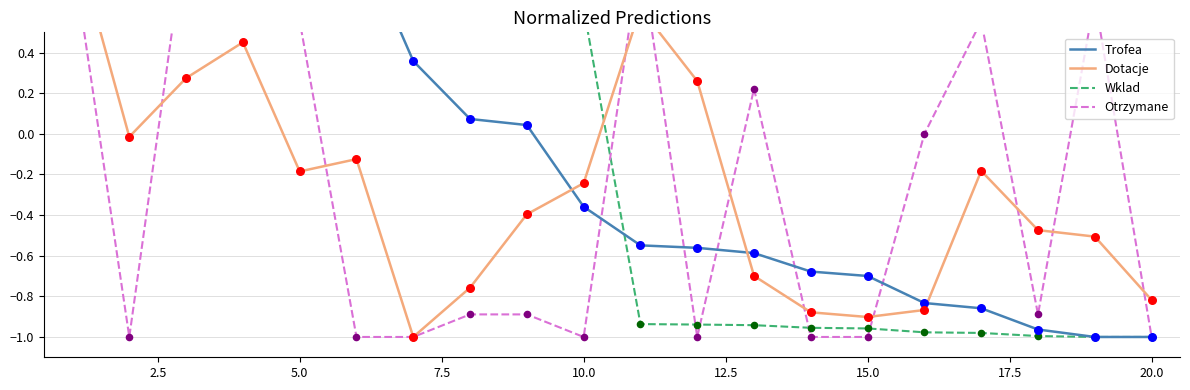

Which series has the largest Y range (max minus min)?

Trofea